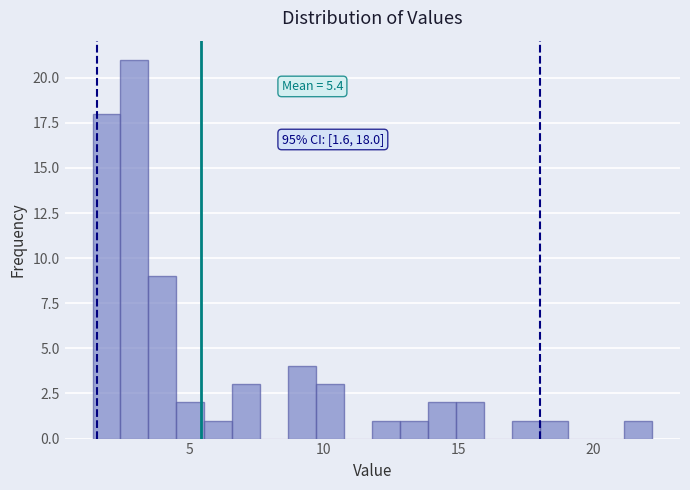

Read against the x-axis, roughly where is the centre of the tallest bar?

3.0